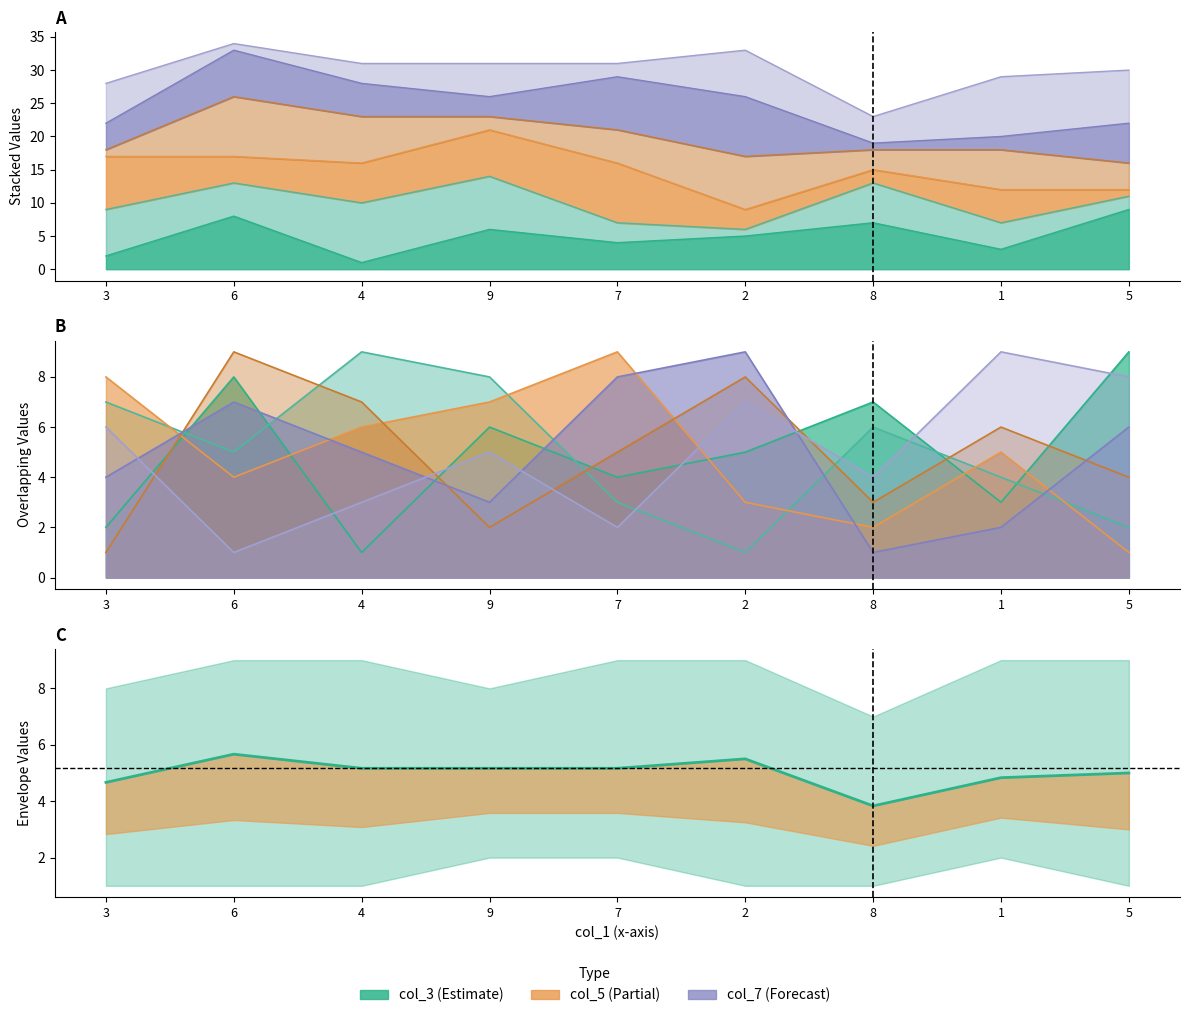

What is the difference between the values at 5 and 4?

0.2